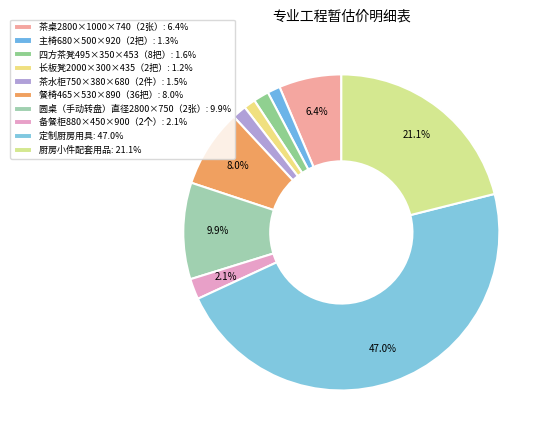

Count the number of slices in the pie.

10